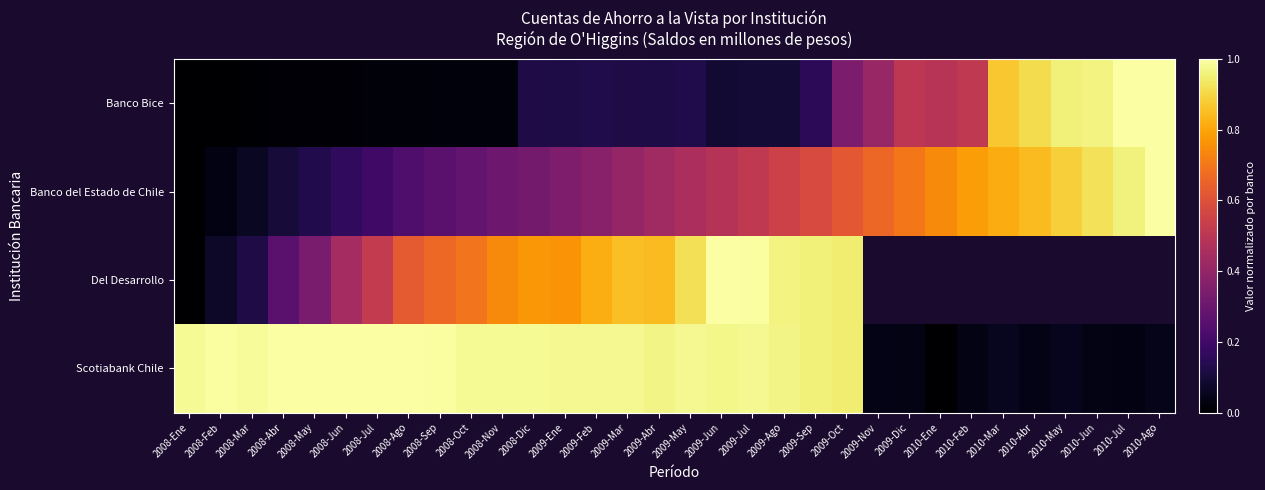

The value of Banco del Estado de Chile at 2009-Feb is 0.4. True or false?

True